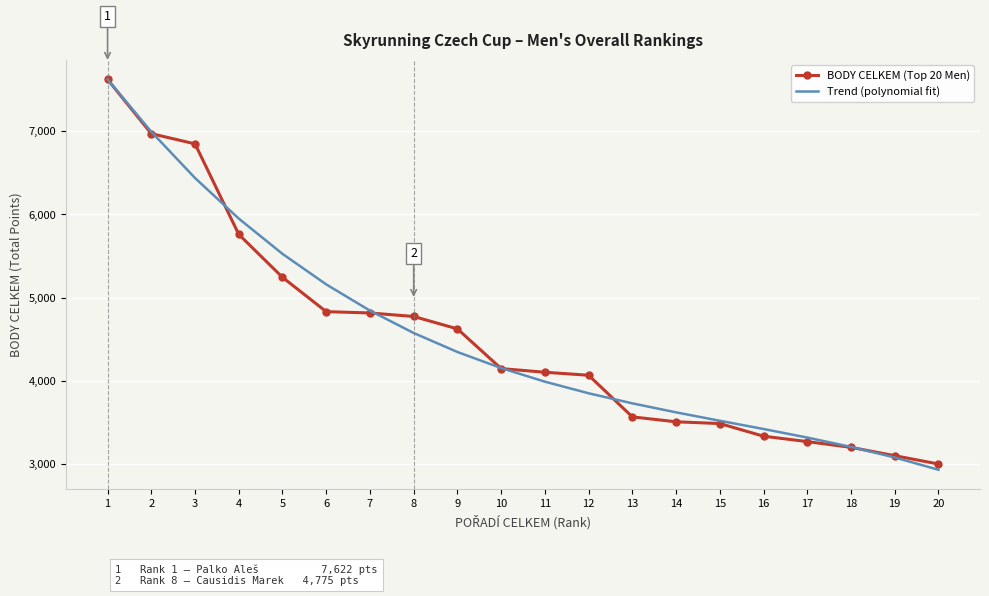

What is the greatest value displayed?

7622.6